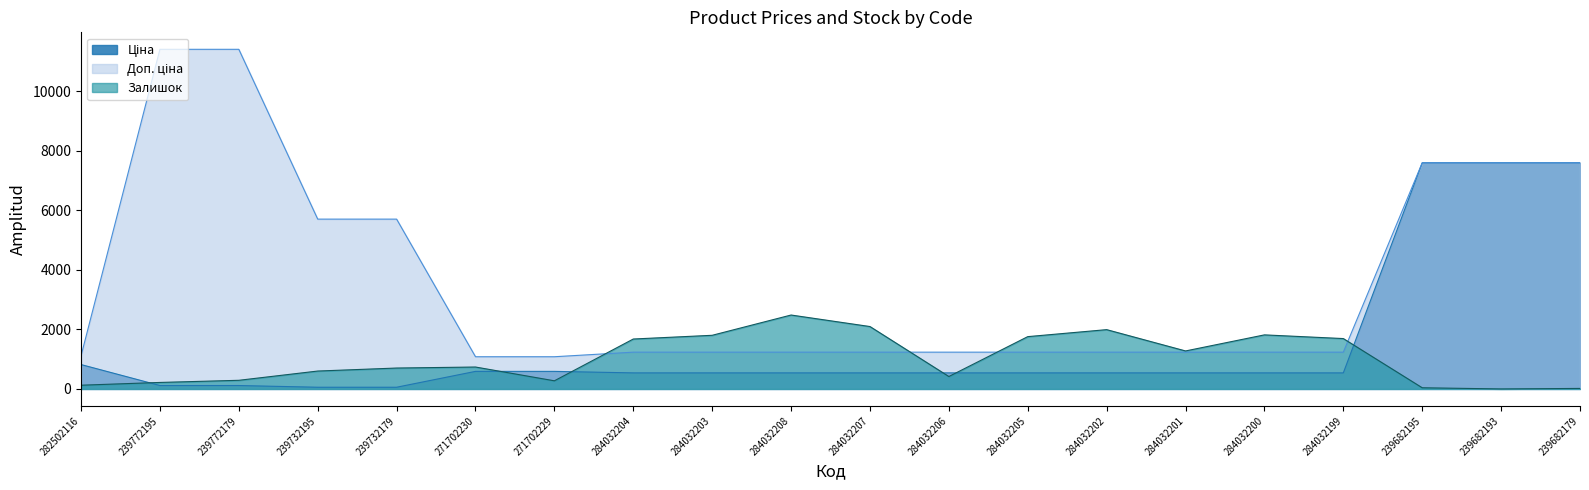

What is the total value across all series at 239772179?

11814.1